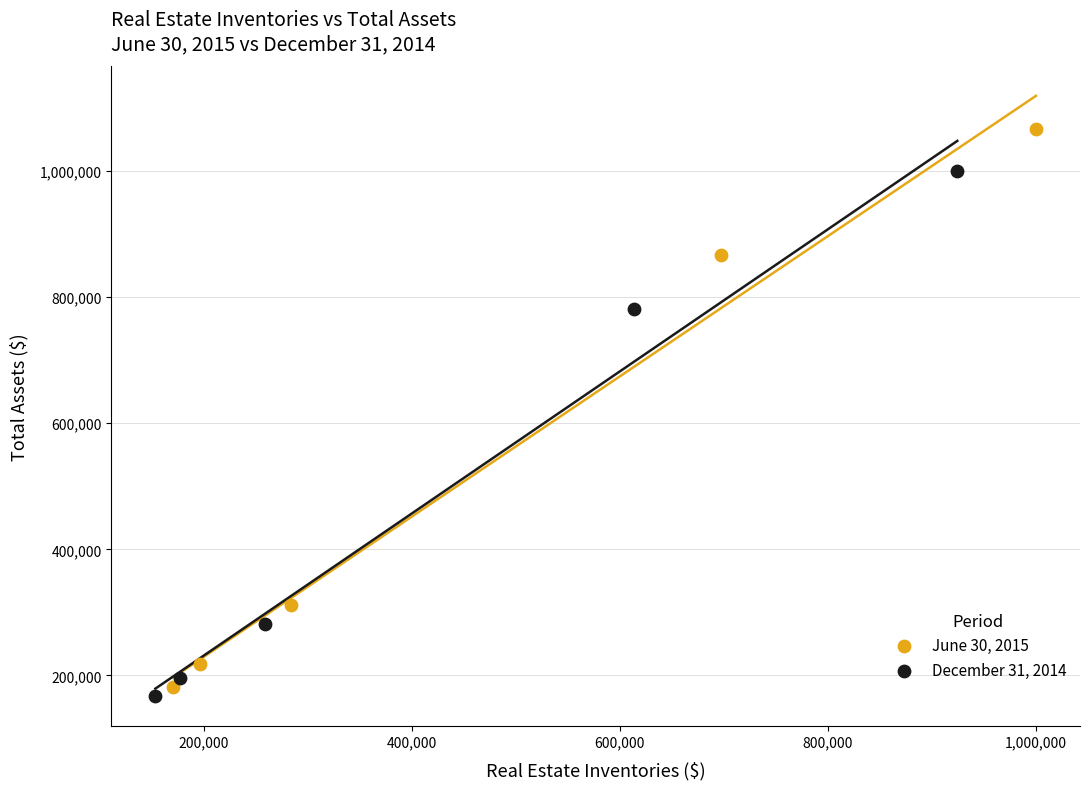

Which series has the widest spread of Y values?

June 30, 2015